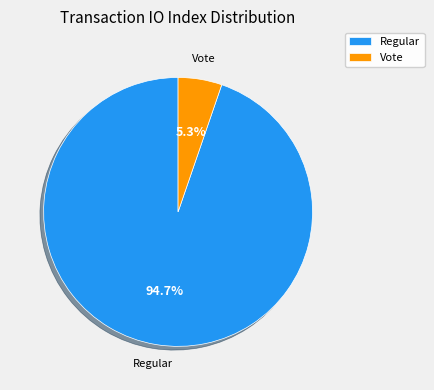

Rank the categories by value from lowest to highest.

Vote, Regular